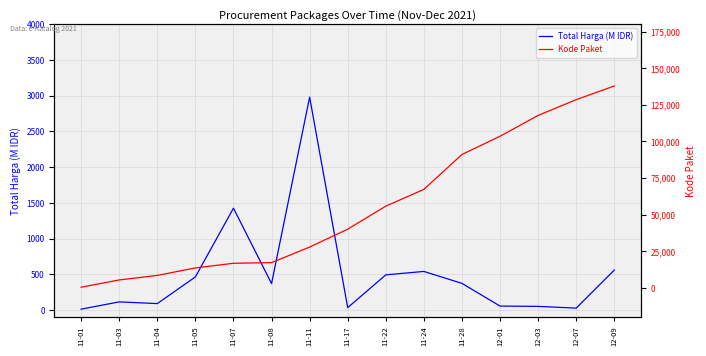

What is the difference between the second highest and minimum values in the Kode Paket series?

128052.0